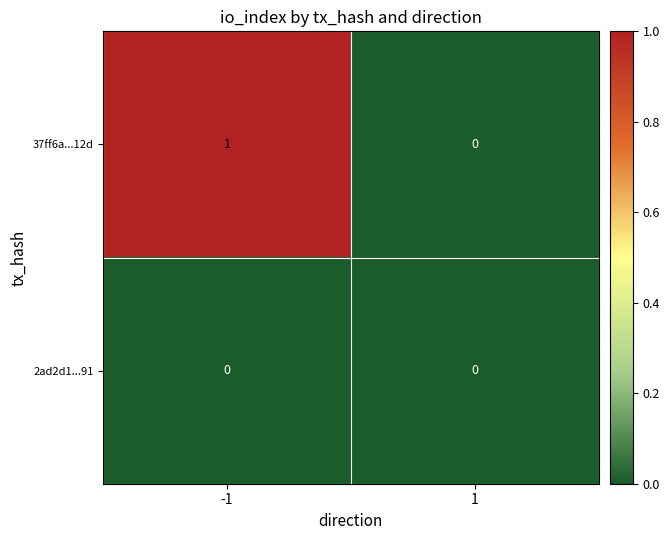

Between -1 and 1, which series saw the biggest shift?

37ff6a...12d